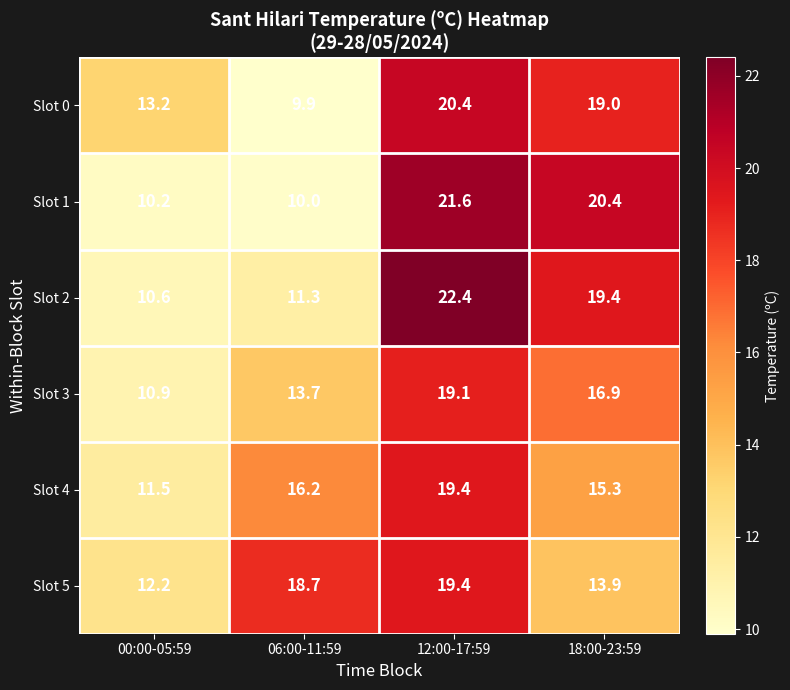

True or false: Slot 1 has a value of 20.4 at 18:00-23:59.

True